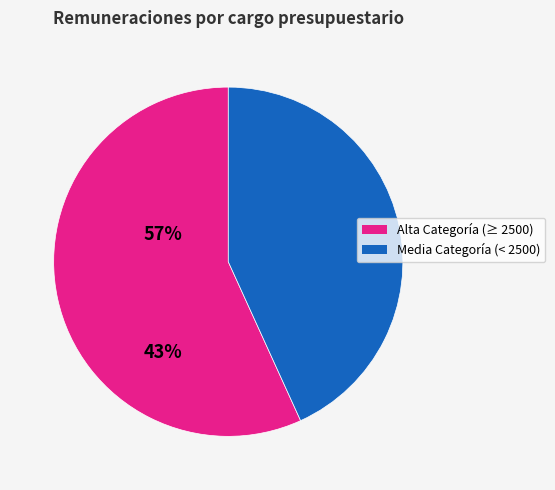

Count the number of slices in the pie.

2